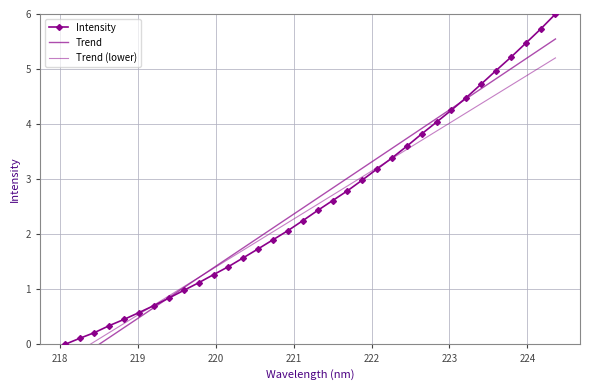

True or false: Trend and Trend (lower) intersect in this chart.

True